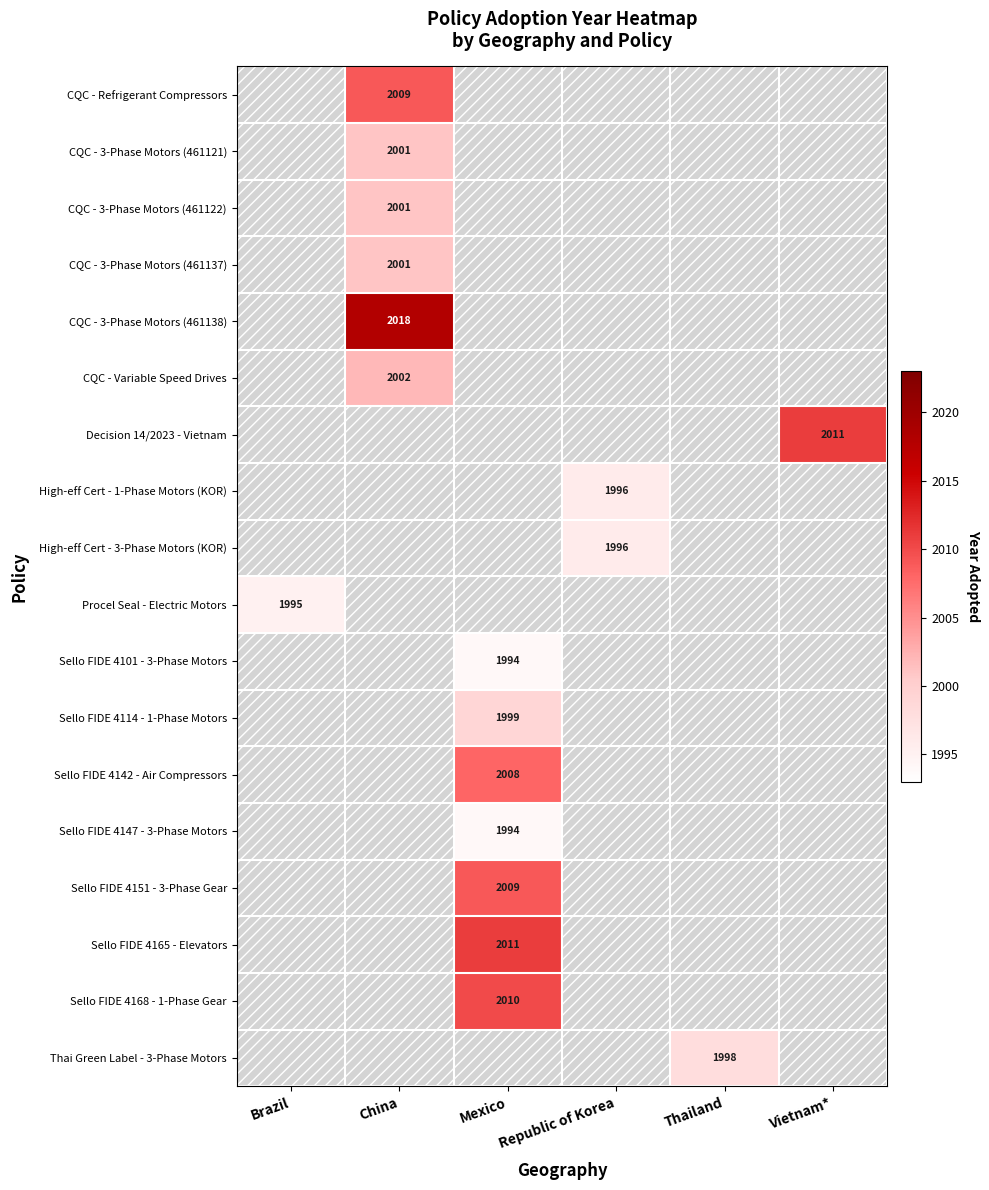

What is the total value across all series at Republic of Korea?

3992